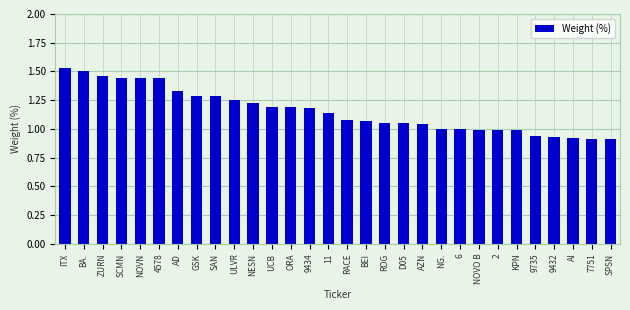

What is the label of the 9th bar from the right?

6